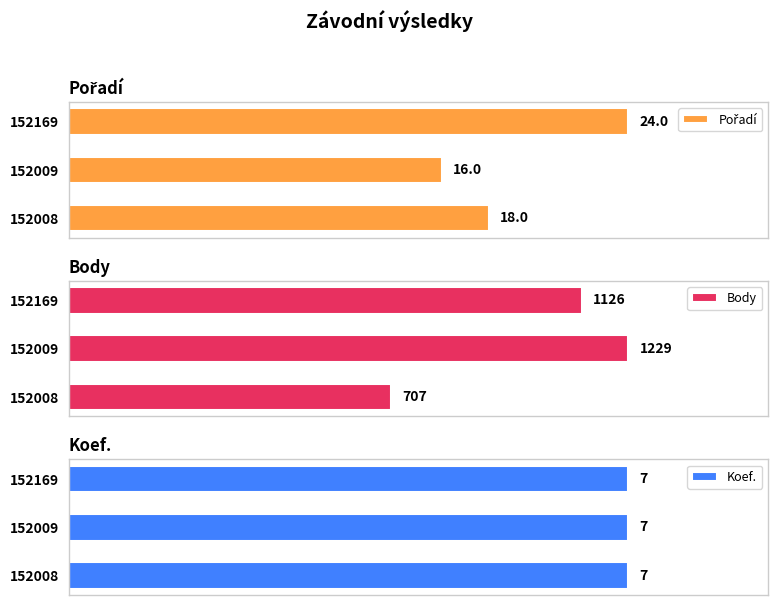

How many categories are shown in the chart?

3